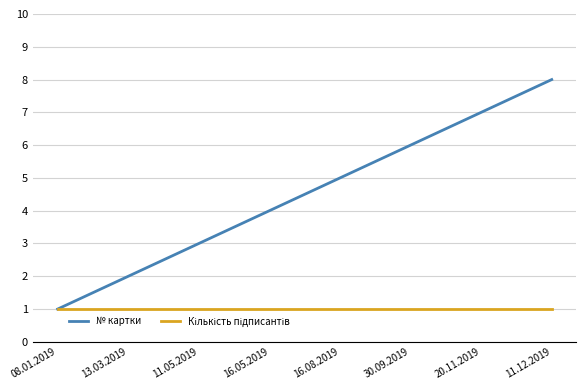

What is the difference between the № картки values at 16.08.2019 and 11.05.2019?

2